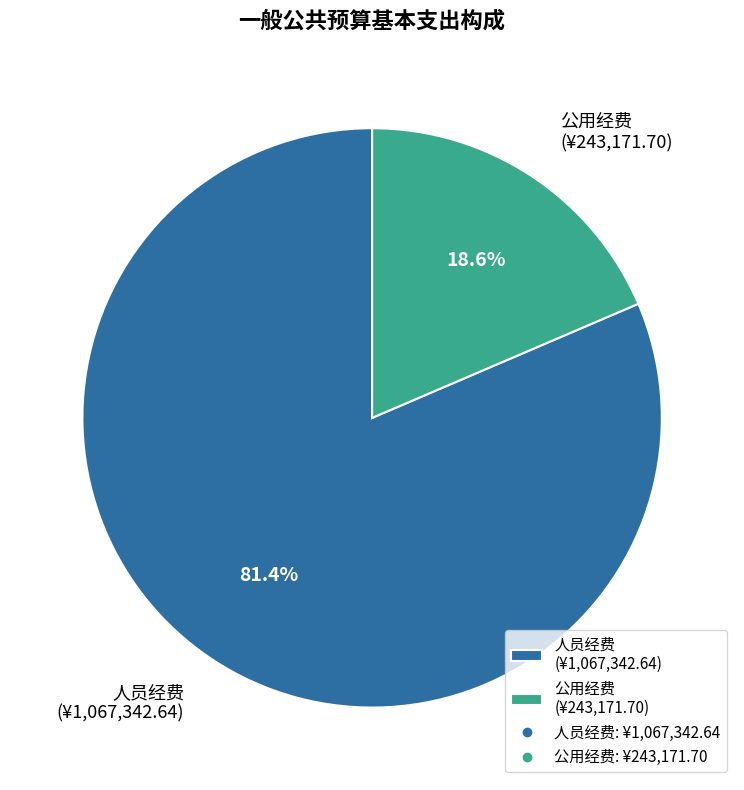

What is the total percentage of 公用经费 and 人员经费?

100.0%